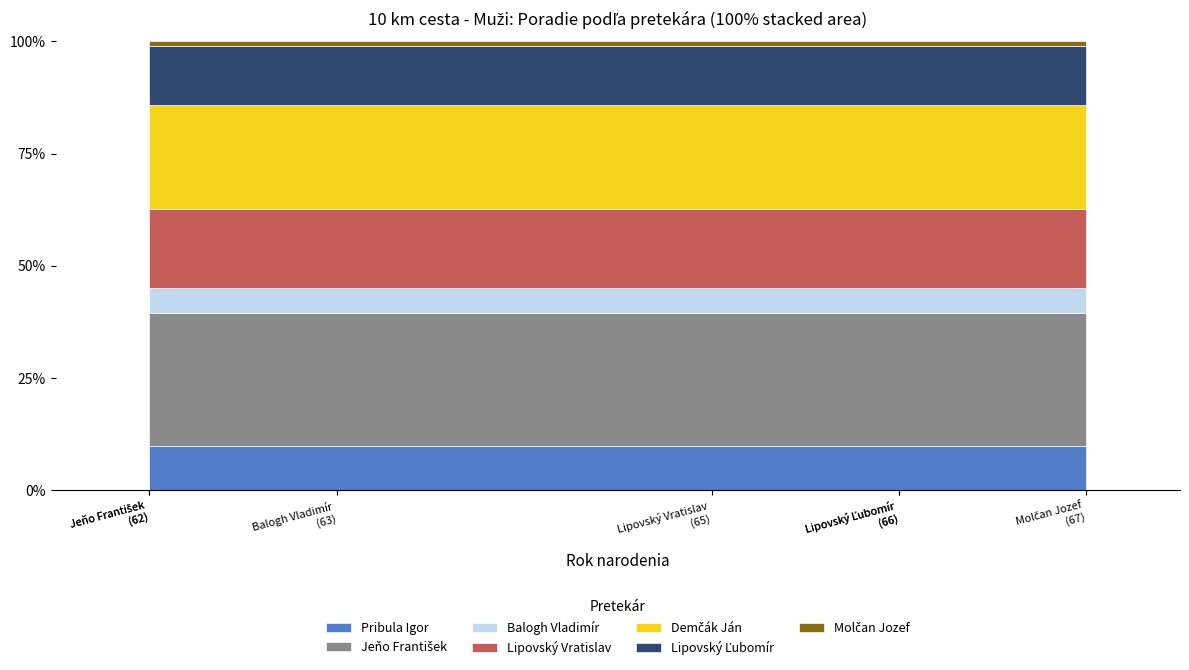

Reading right to left, extract all data points from this chart.

27	21	16	12	9	5	1